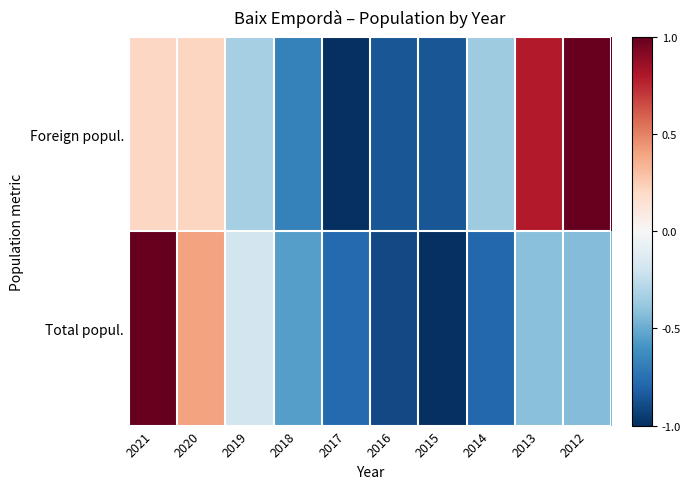

Which series has the widest spread of values?

Foreign popul.